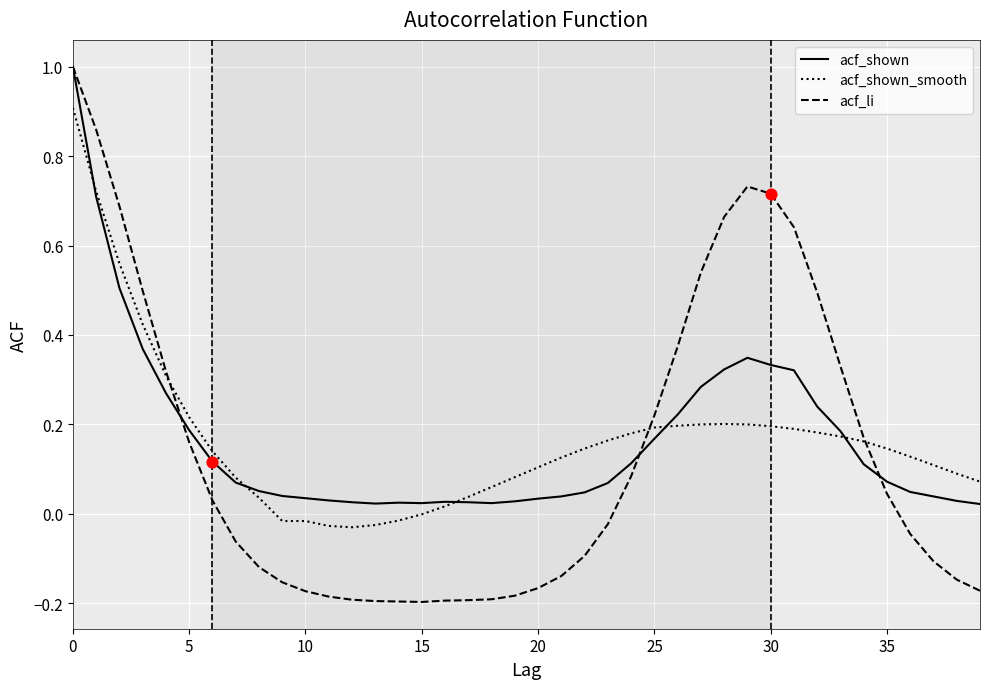

What is the maximum value shown in the chart?

1.0